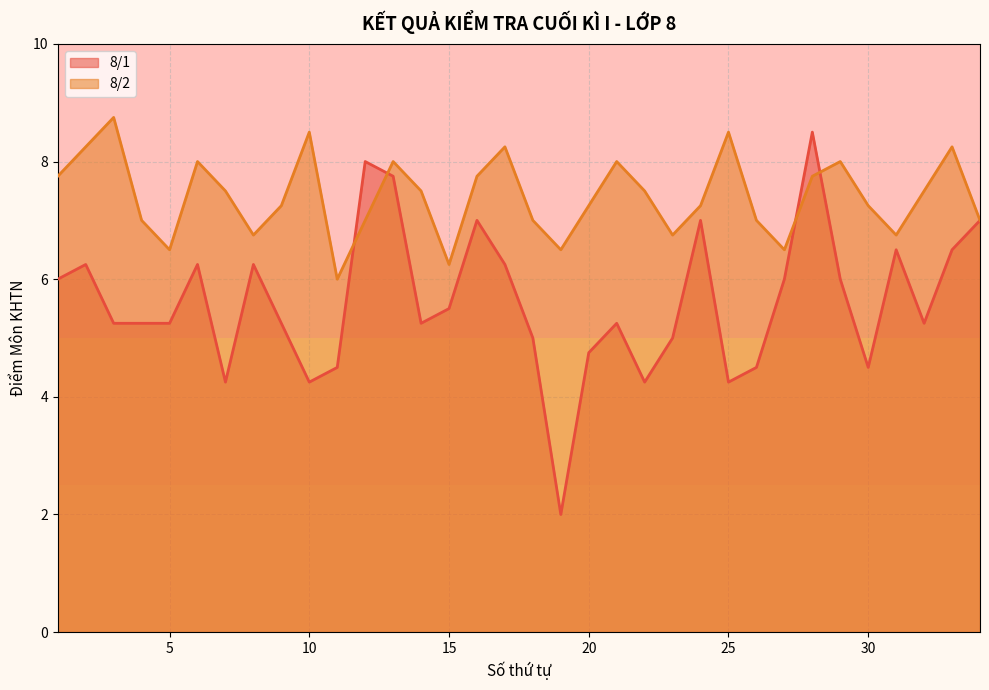

Where do 8/2 and 8/1 first cross each other?

11 and 12